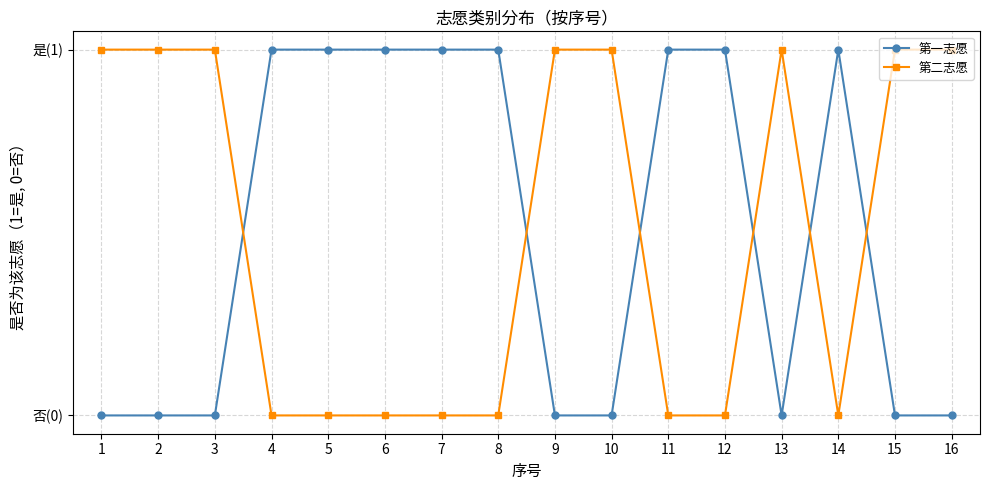

How many 第二志愿 values are between 0 and 1?

16